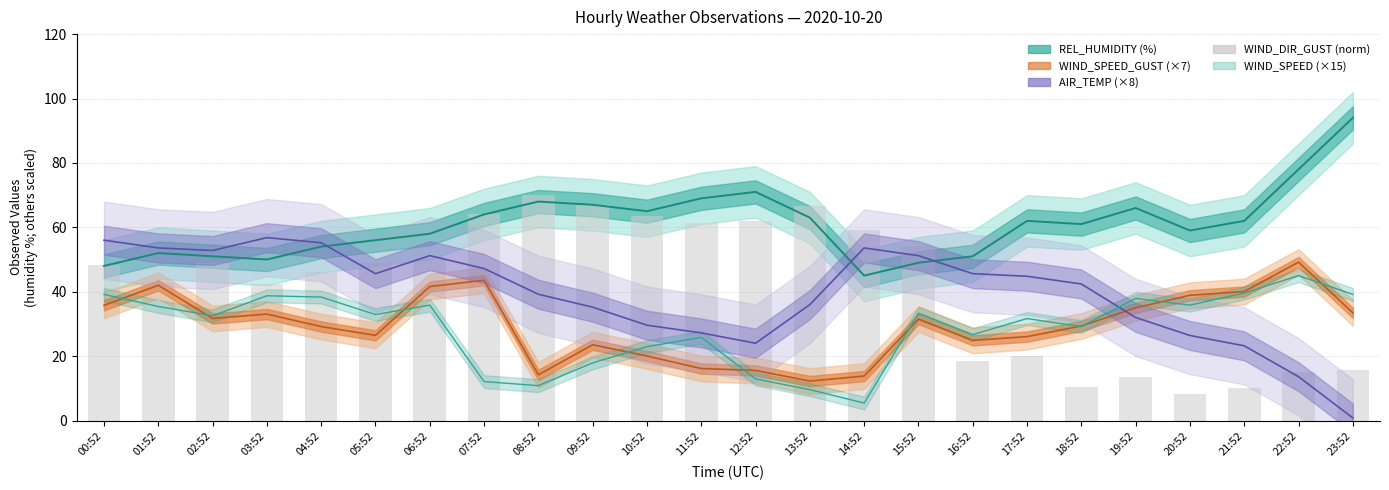

List the labels in order of value, smallest first.

20:52, 21:52, 18:52, 19:52, 22:52, 23:52, 16:52, 17:52, 03:52, 01:52, 04:52, 00:52, 02:52, 05:52, 06:52, 15:52, 14:52, 11:52, 12:52, 10:52, 07:52, 13:52, 09:52, 08:52